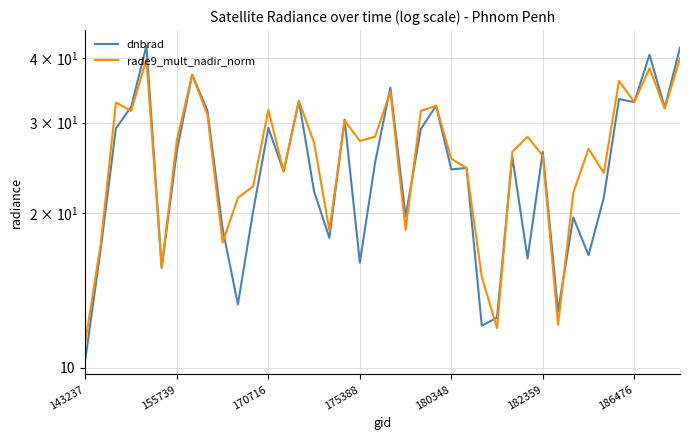

Does the chart have visible grid lines?

Yes